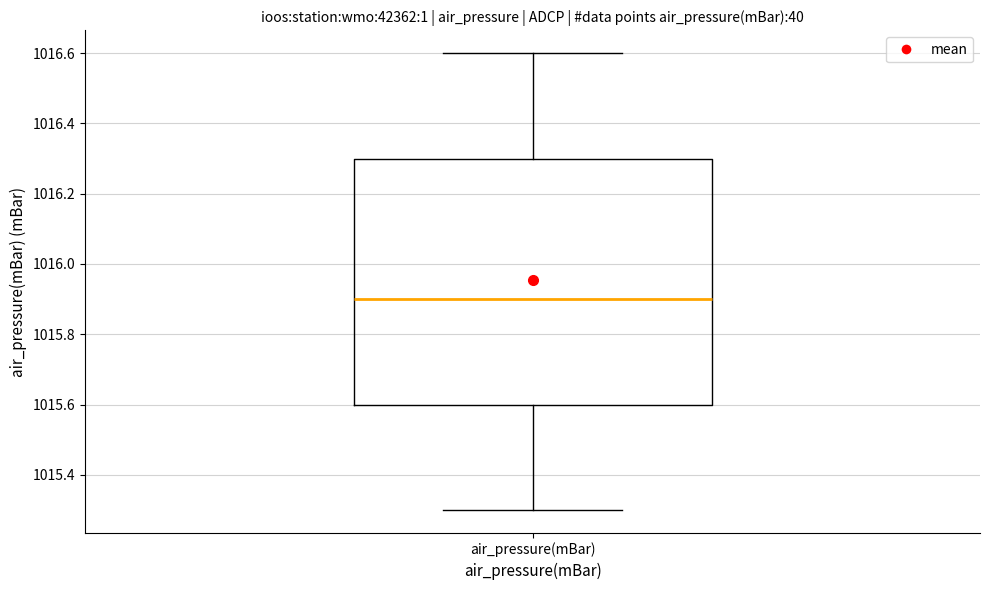

Transcribe this box plot: give where the median line is, the range the box spans, and where the two whiskers end, as read against the y-axis. The values are not printed on the chart, so give them approximately, as read against the axis.

median 1015.9, box 1015.6 to 1016.3, whiskers 1015.3 to 1016.6